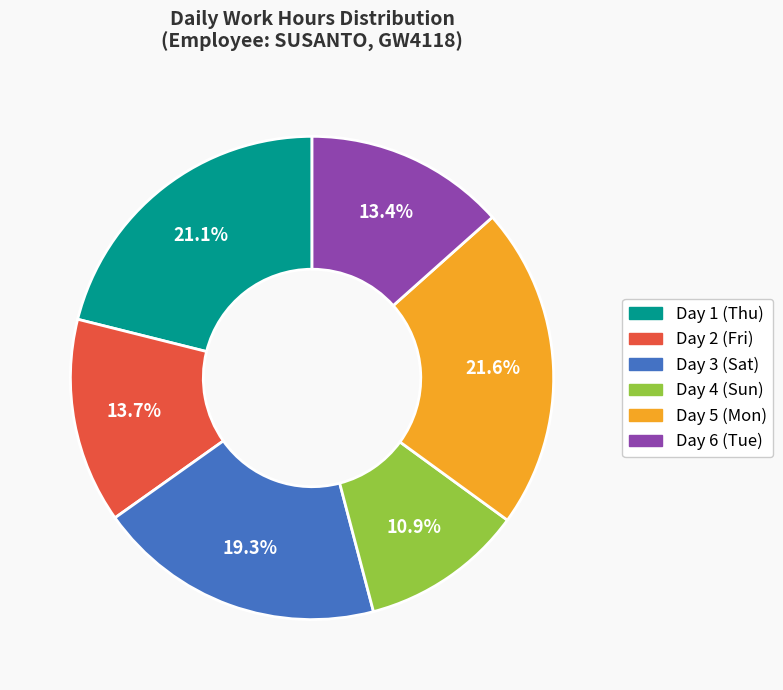

Which slice is the largest?

Day 5 (Mon)